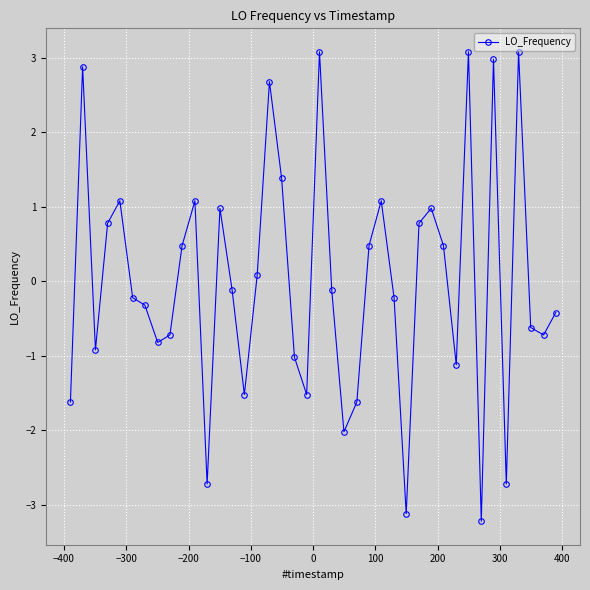

What is the greatest value displayed?

3.1